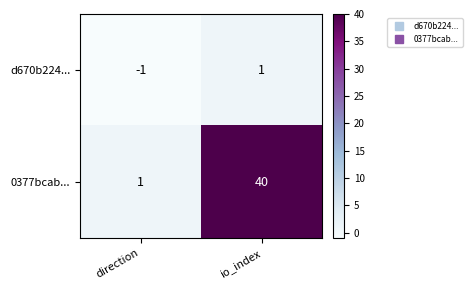

What is the spread (max minus min) of values at direction?

2